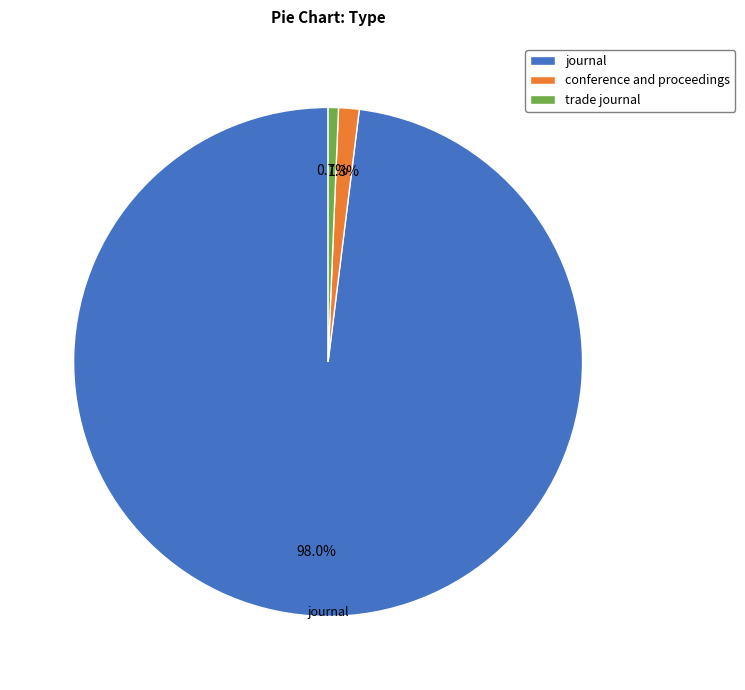

Is the sum of trade journal and journal greater than half?

Yes